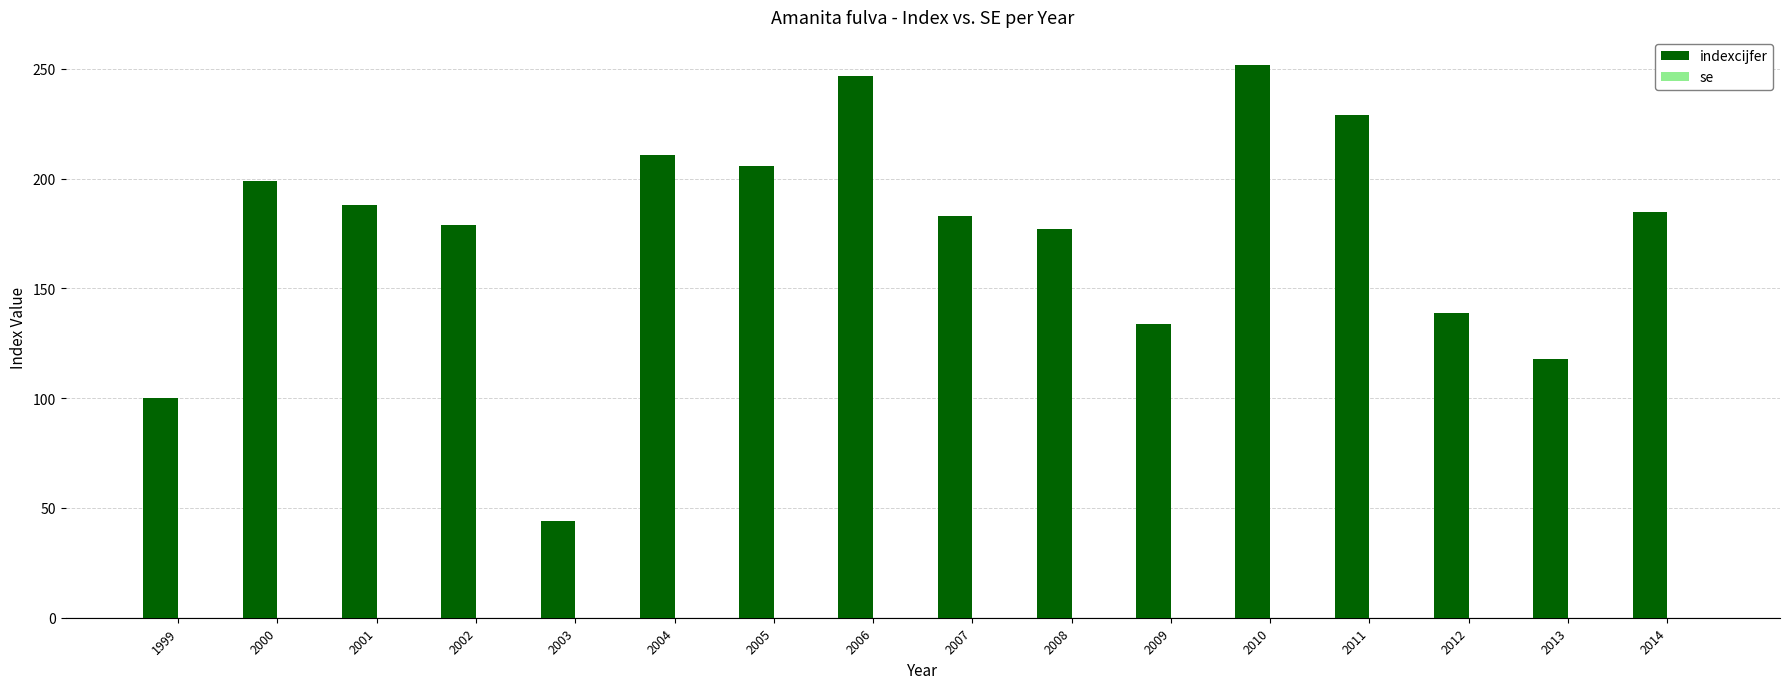

What is the average value?

174